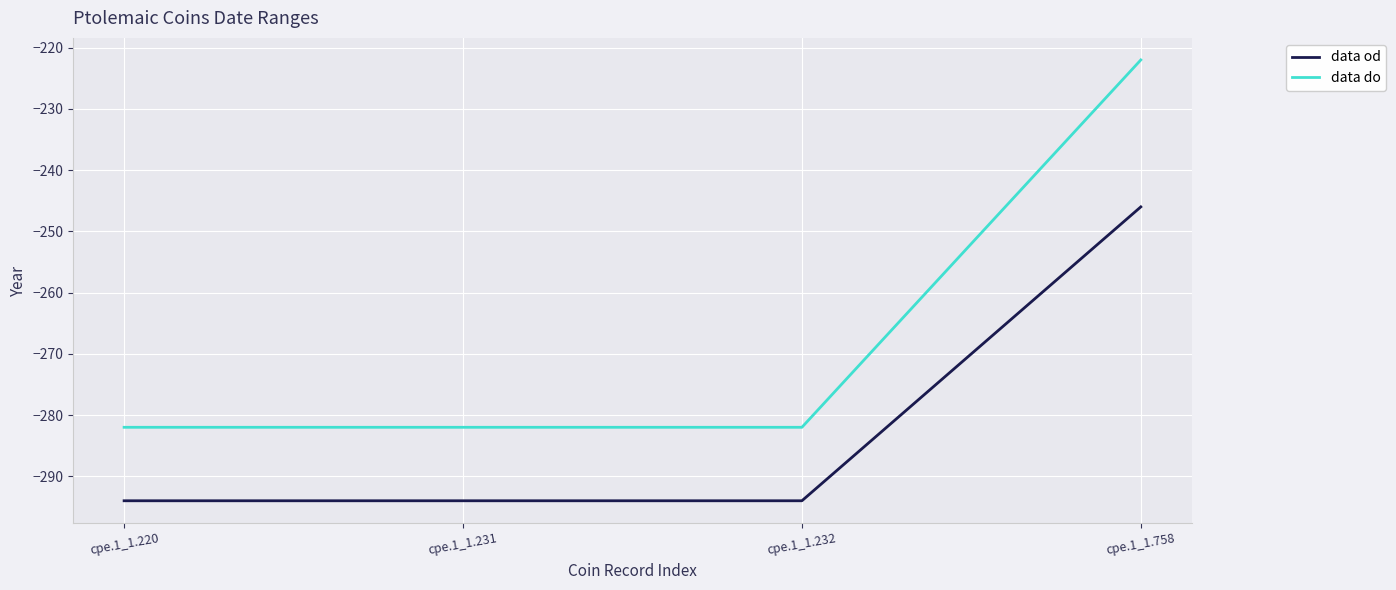

True or false: data do has more than 2 interior local peaks.

False